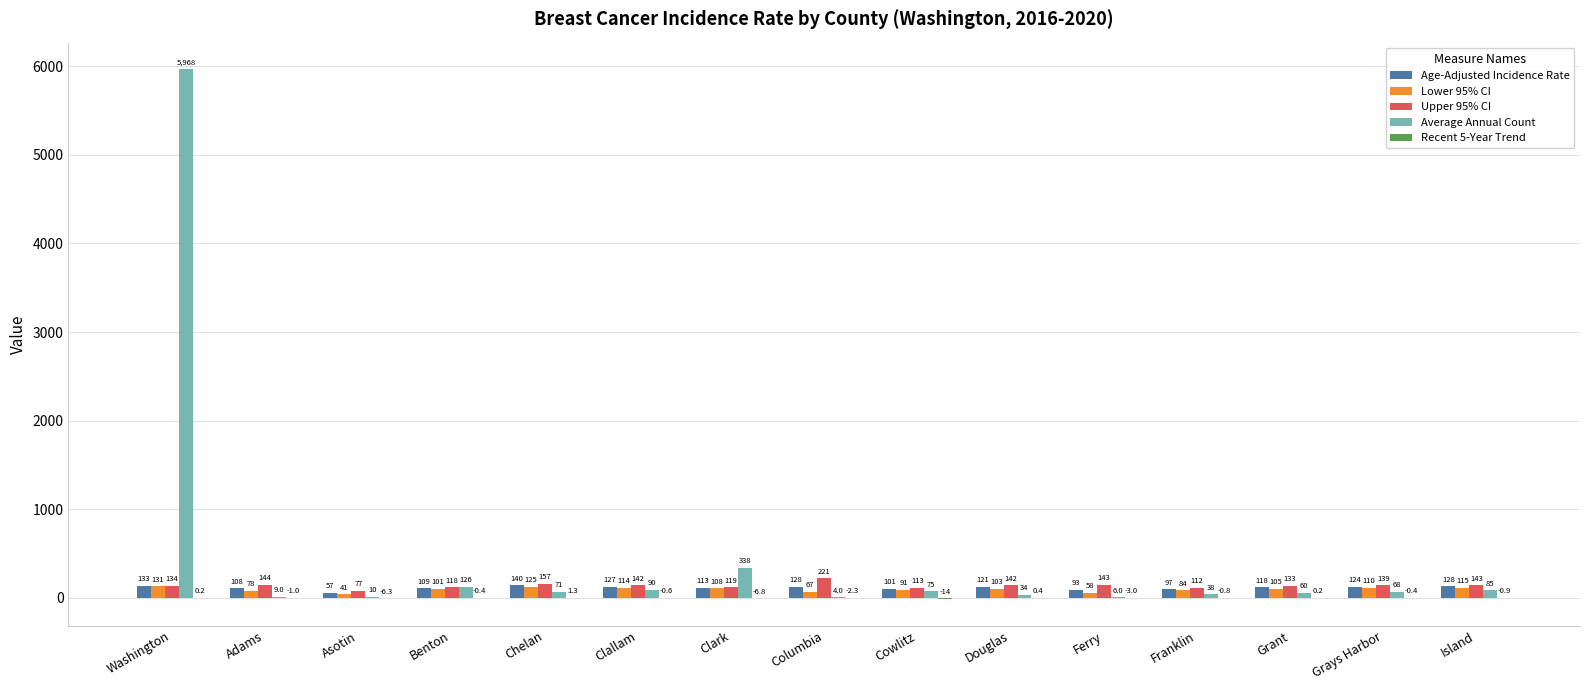

The value of Age-Adjusted Incidence Rate at Adams is 107.8. True or false?

True